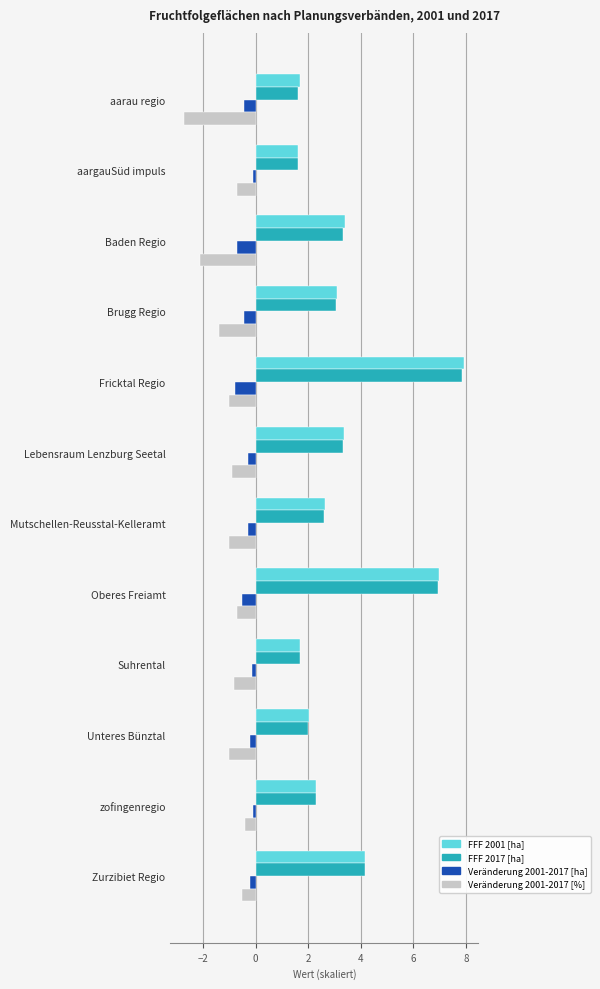

What is the spread (max minus min) of values at Oberes Freiamt?

7.7